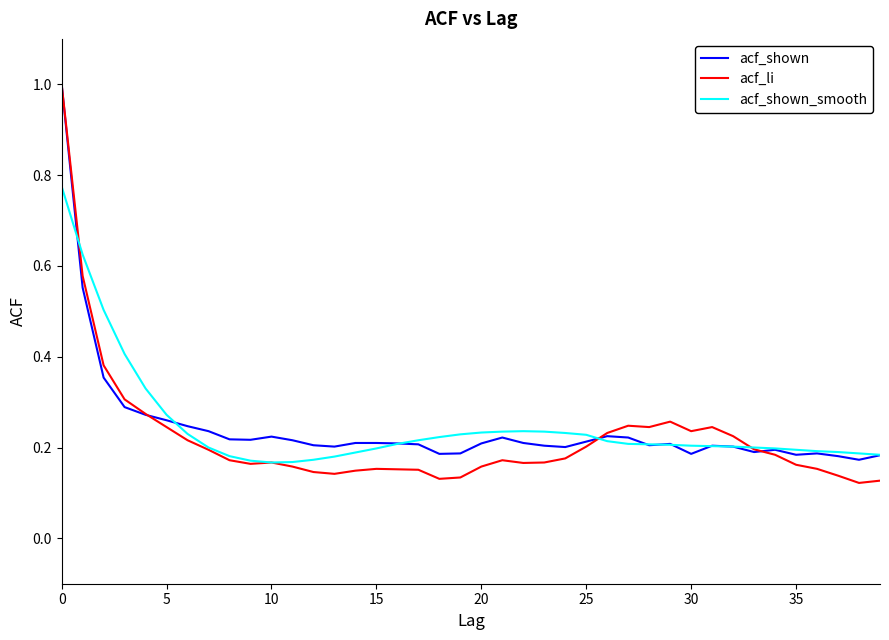

What is the greatest value displayed?

1.0